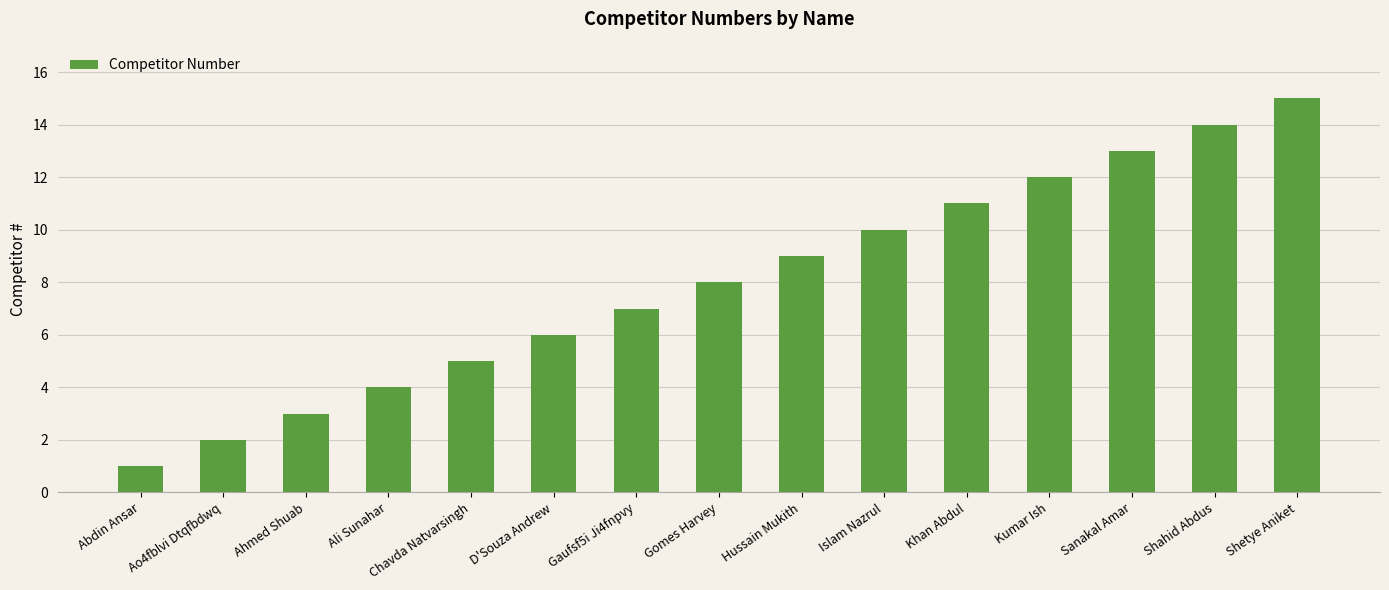

The chart shows a value of 3 at Chavda Natvarsingh. True or false?

False